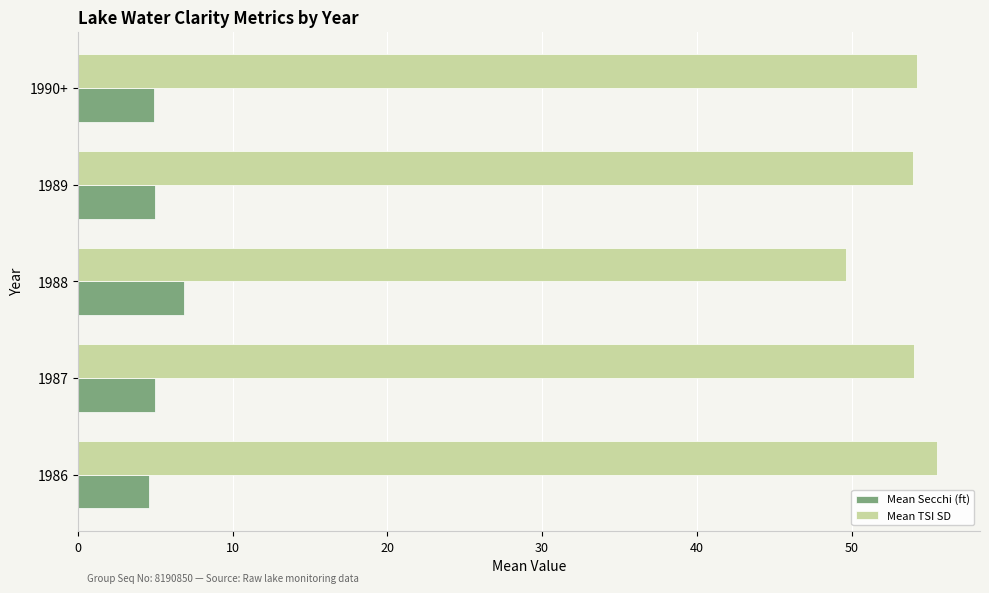

Which series has the largest total across all categories?

Mean TSI SD